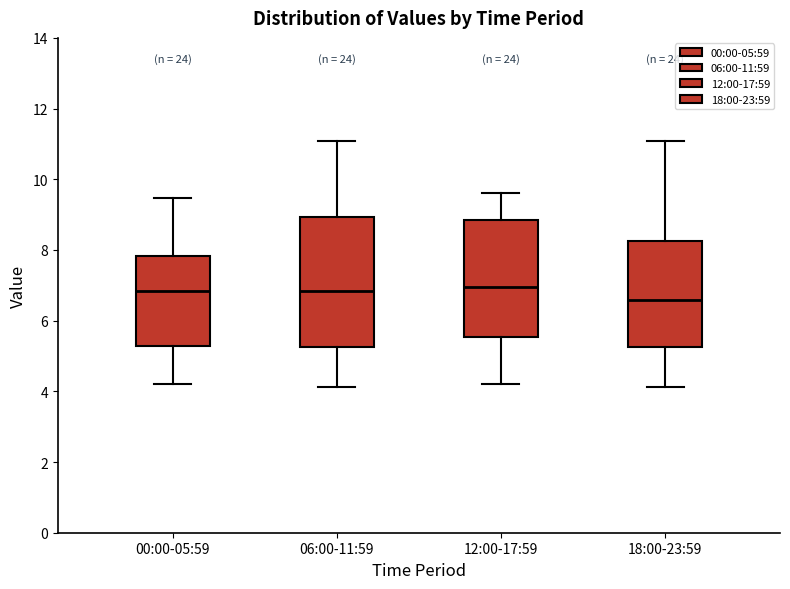

Reading left to right, transcribe this box plot: for each box, give where its median line is, the range the box spans, and where its two whiskers end, as read against the y-axis. The values are not printed on the chart, so give them approximately, as read against the axis.

00:00-05:59: median 6.8, box 5.2 to 7.8, whiskers 4.2 to 9.4
06:00-11:59: median 6.8, box 5.2 to 9.0, whiskers 4.2 to 11.0
12:00-17:59: median 7.0, box 5.6 to 8.8, whiskers 4.2 to 9.6
18:00-23:59: median 6.6, box 5.2 to 8.2, whiskers 4.2 to 11.0